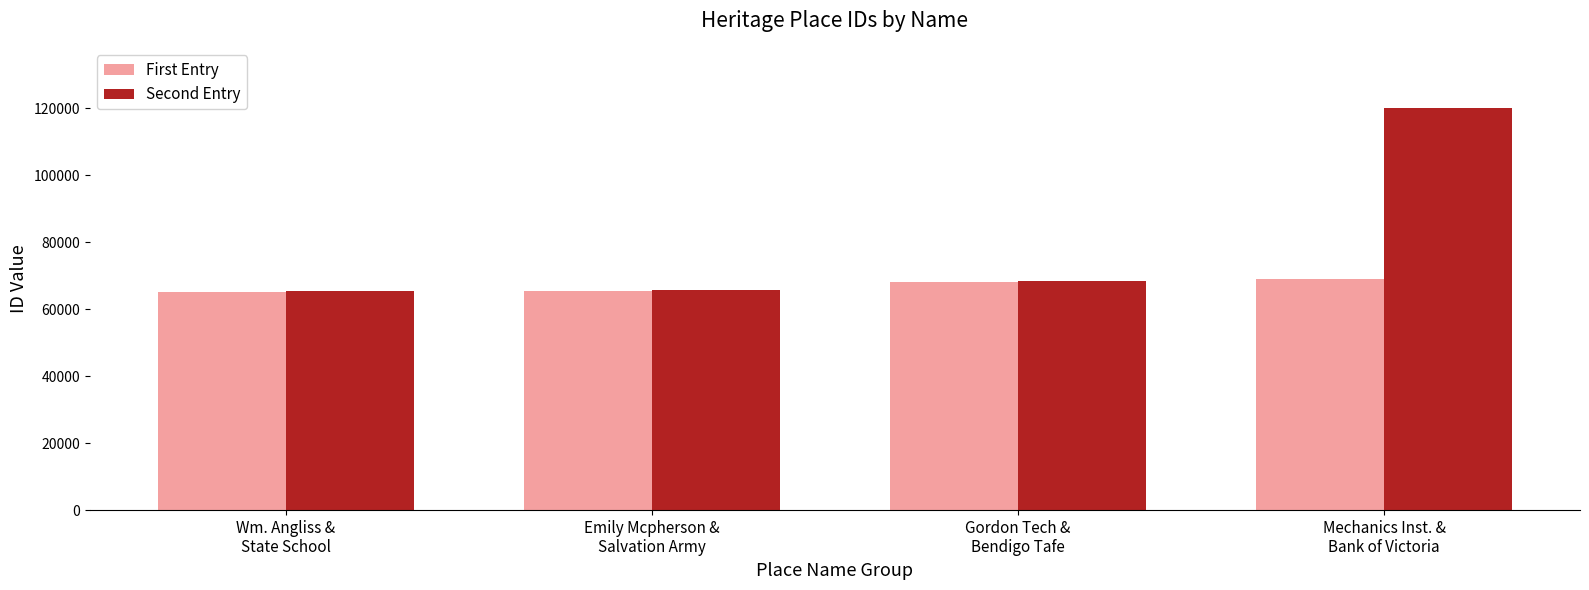

The value of Second Entry at Mechanics Inst. &
Bank of Victoria is 120036. True or false?

True